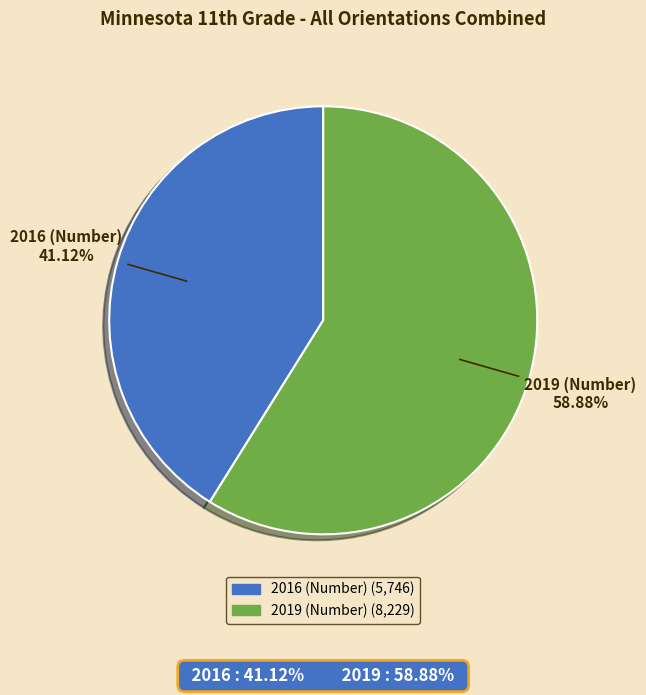

To the nearest percent, what is the average slice percentage?

50%